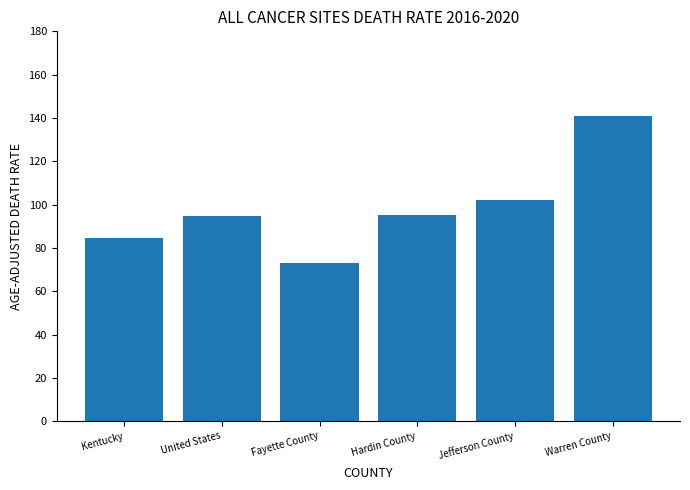

What is the sum of all values?

590.2